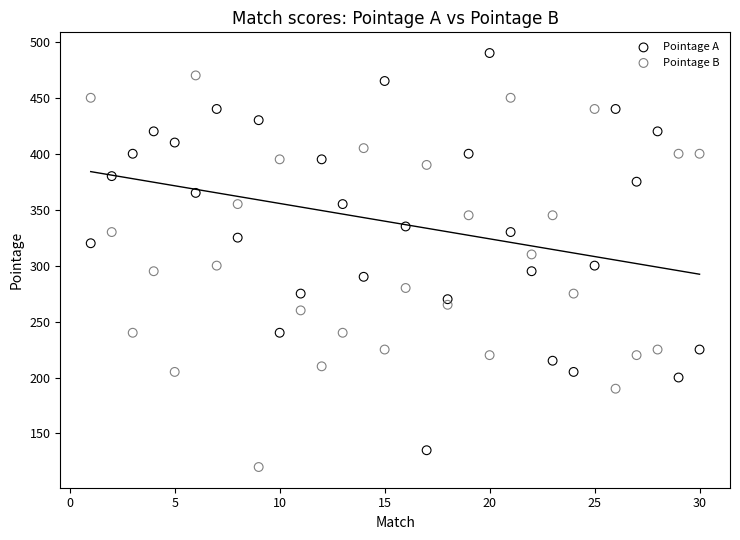

What are all the series names shown in the legend?

Pointage A, Pointage B